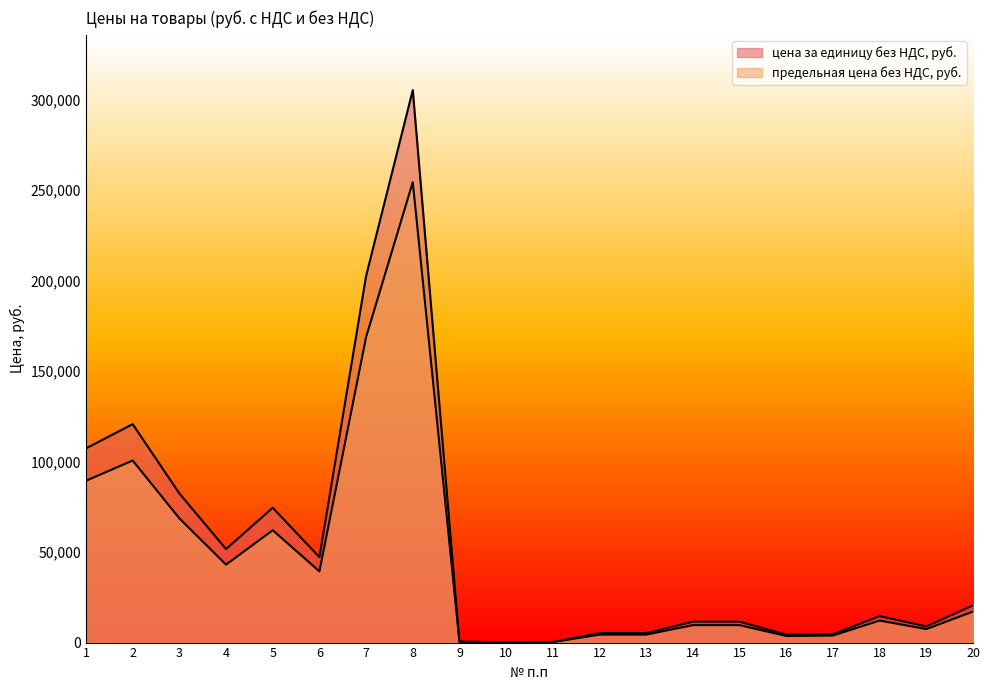

Reading left to right, extract all data points from this chart.

цена за единицу без НДС, руб.: 1=89406.7	2=100582.0	3=68653.9	4=43055.2	5=62078.6	6=39344.0	7=168832.0	8=254389.2	9=439.2	10=181.8	11=269.9	12=4392.0	13=4392.0	14=9625.8	15=9625.8	16=3659.4	17=3873.2	18=12174.3	19=7464.1	20=17134.3
предельная цена без НДС, руб.: 1=107288.1	2=120698.4	3=82384.6	4=51666.2	5=74494.3	6=47212.7	7=202598.4	8=305267.0	9=527.0	10=218.2	11=323.8	12=5270.4	13=5270.4	14=11551.0	15=11551.0	16=4391.3	17=4647.8	18=14609.2	19=8956.9	20=20561.1